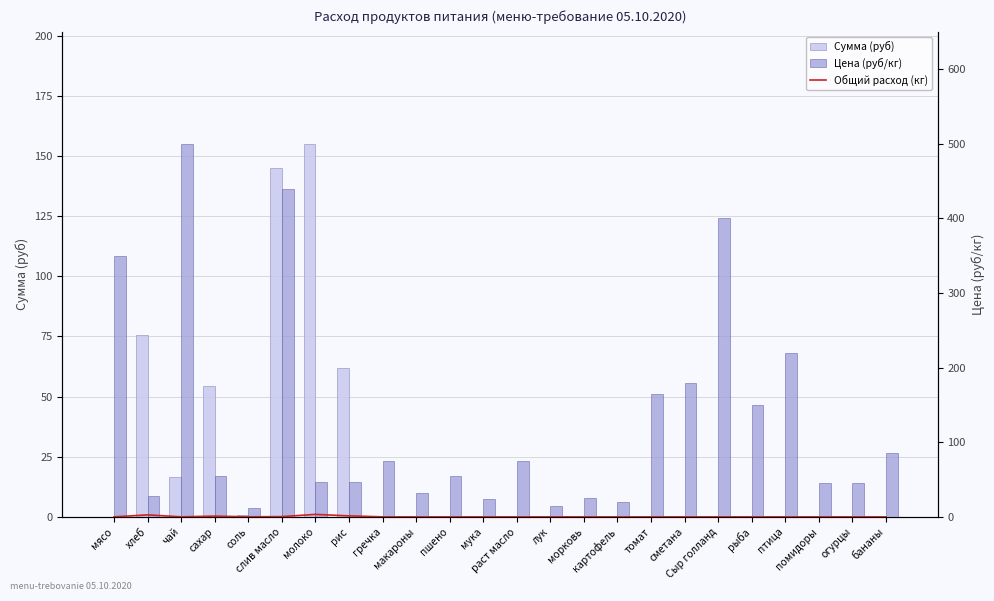

Between чай and гречка, which is larger?

чай